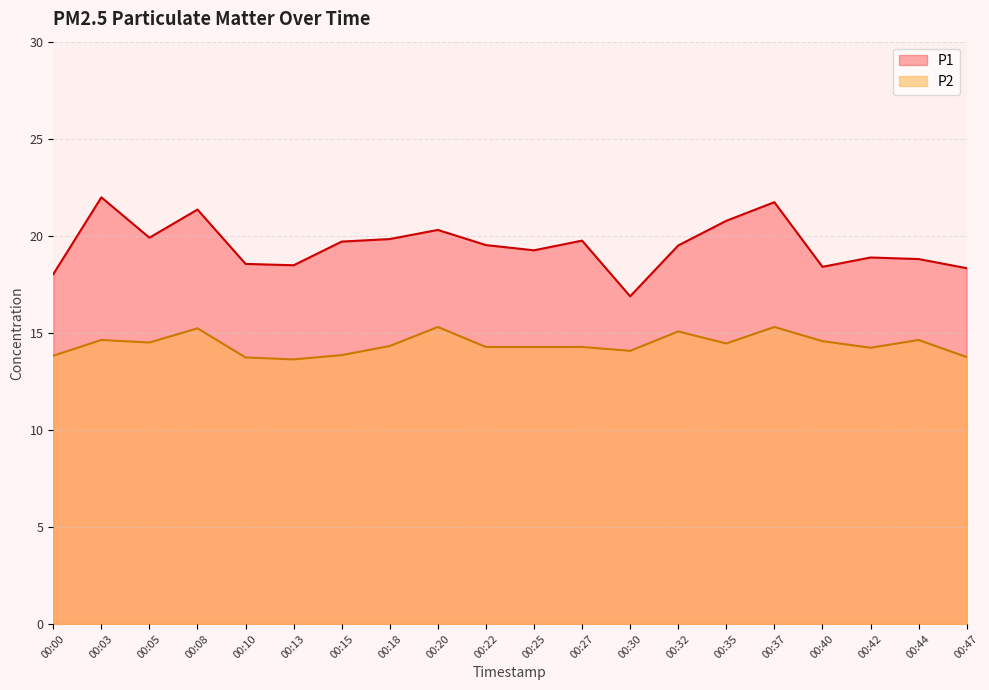

List the series in order of their peak value, highest first.

P1, P2